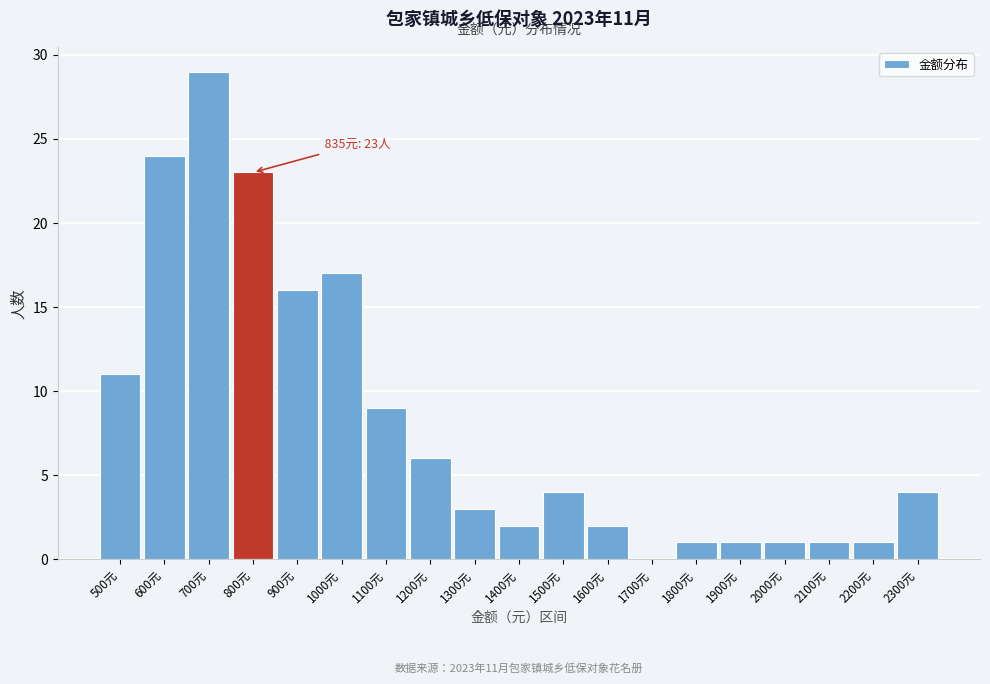

Reading left to right, what are all the values shown in this chart?

500元=11	600元=24	700元=29	800元=23	900元=16	1000元=17	1100元=9	1200元=6	1300元=3	1400元=2	1500元=4	1600元=2	1700元=0	1800元=1	1900元=1	2000元=1	2100元=1	2200元=1	2300元=4